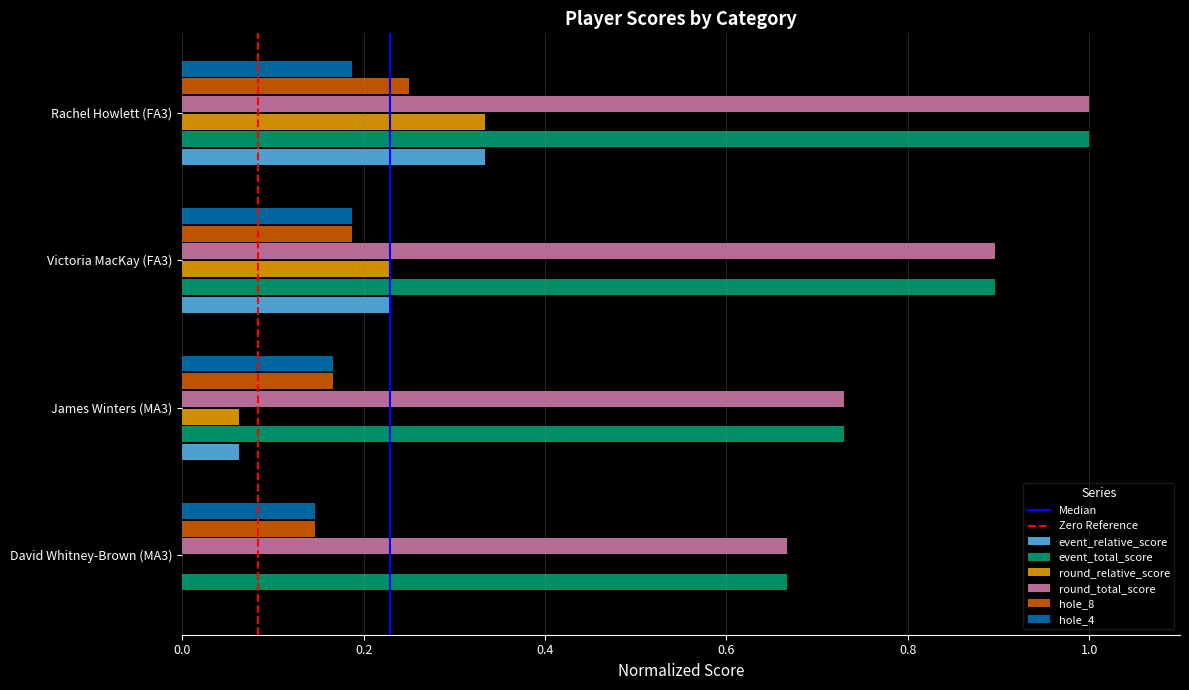

True or false: event_total_score has a value of 0.9 at Victoria MacKay (FA3).

True